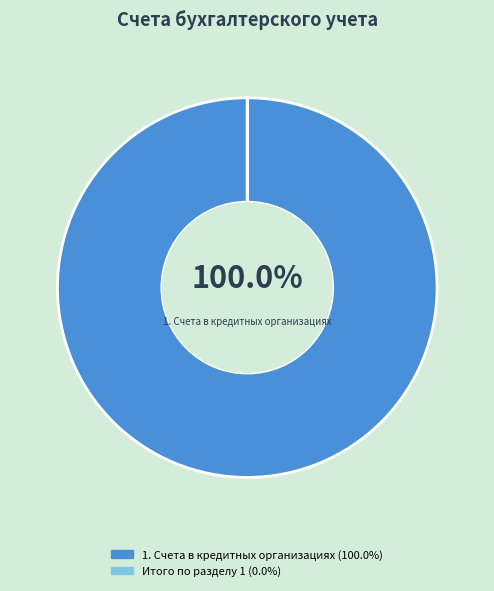

The 1. Счета в кредитных организациях slice represents 100% of the pie. True or false?

True